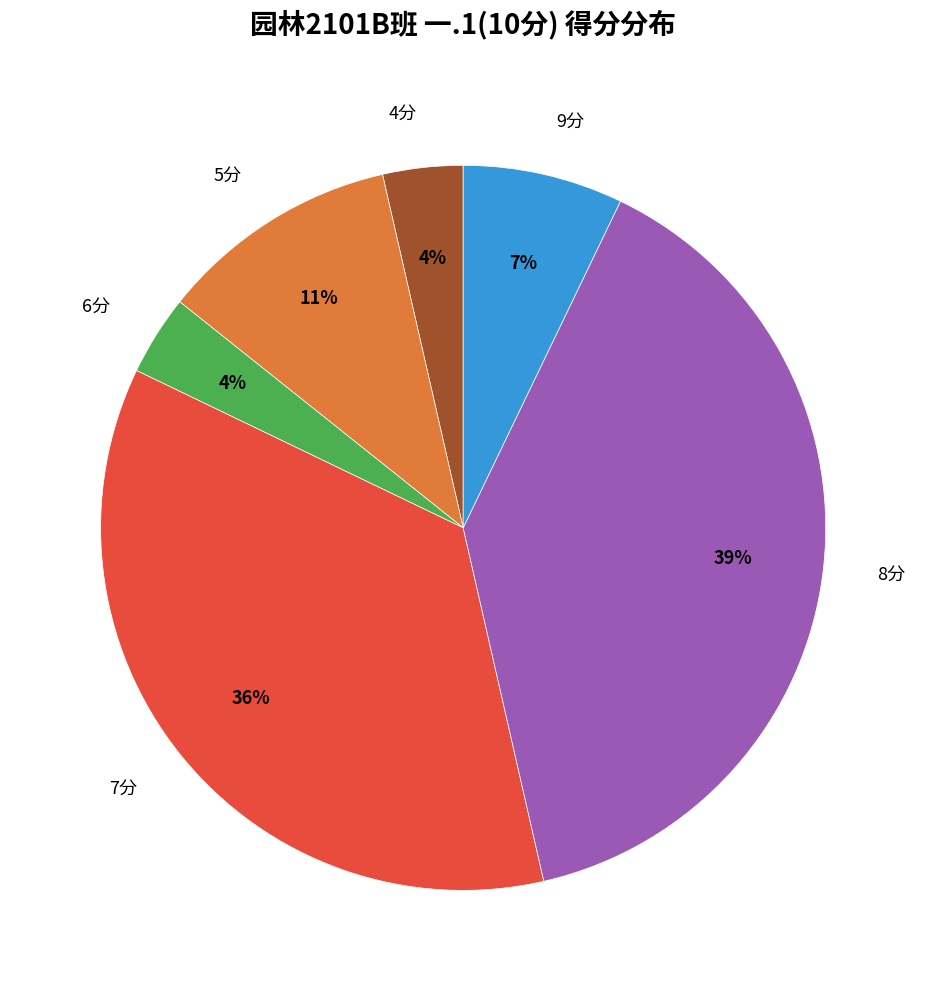

To the nearest percent, what is the difference between the 7分 and 4分 slice percentages?

32%